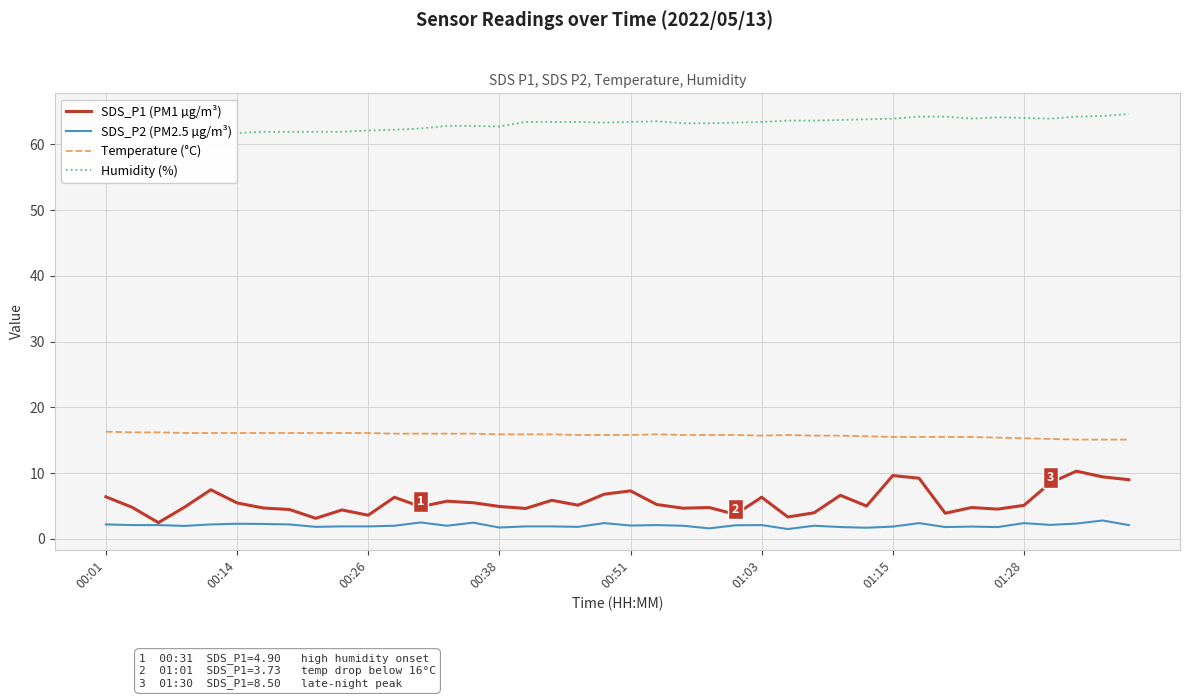

What are all the series names shown in the legend?

SDS_P1 (PM1 µg/m³), SDS_P2 (PM2.5 µg/m³), Temperature (°C), Humidity (%)